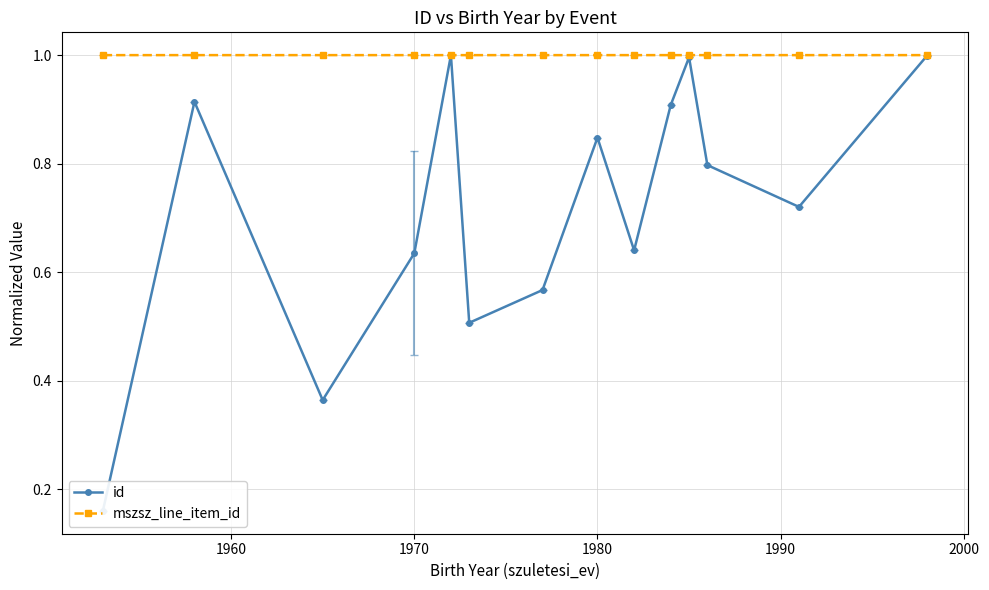

What is the maximum value for mszsz_line_item_id?

1.0